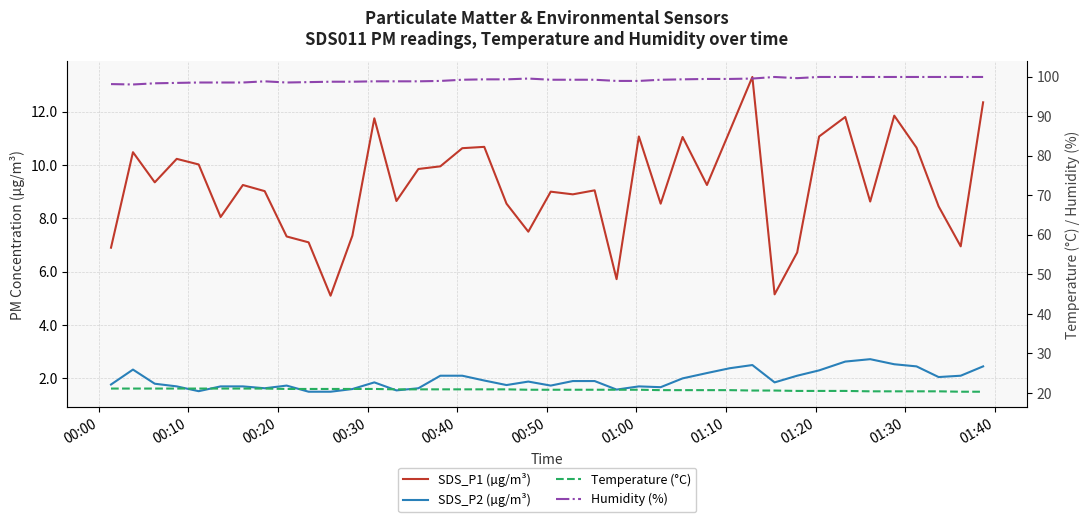

What is the label of the 8th point from the left?

01:10